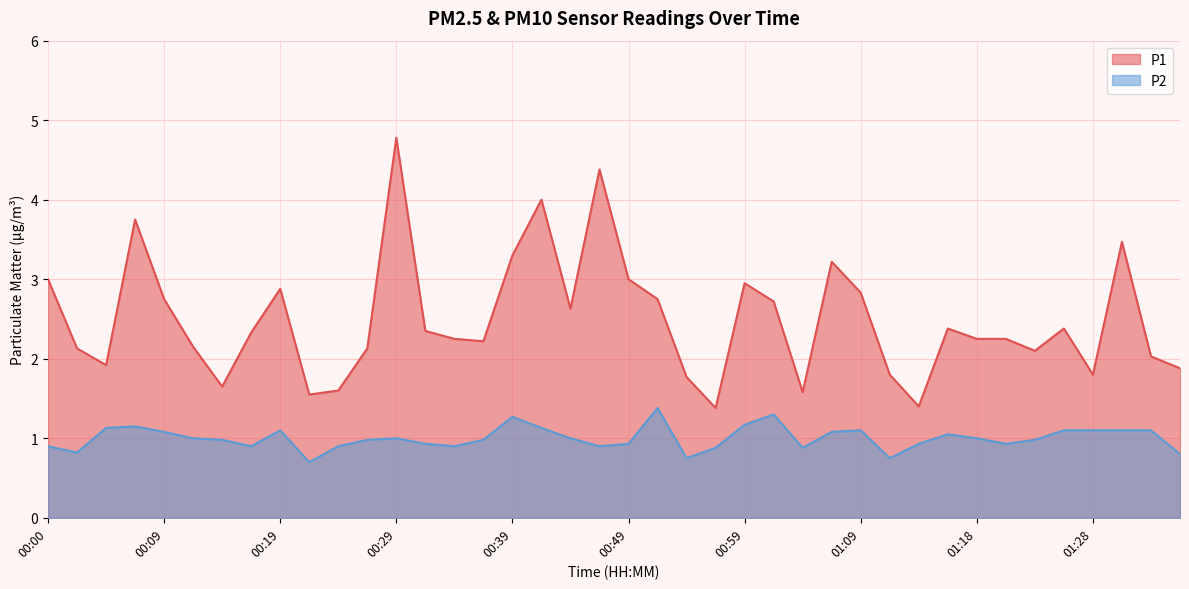

Reading right to left, list all the values displayed in this chart.

P1: 1.9	2.0	3.5	1.8	2.4	2.1	2.2	2.2	2.4	1.4	1.8	2.8	3.2	1.6	2.7	3.0	1.4	1.8	2.8	3.0	4.4	2.6	4.0	3.3	2.2	2.2	2.4	4.8	2.1	1.6	1.6	2.9	2.3	1.6	2.1	2.8	3.8	1.9	2.1	3.0
P2: 0.8	1.1	1.1	1.1	1.1	1.0	0.9	1.0	1.1	0.9	0.8	1.1	1.1	0.9	1.3	1.2	0.9	0.8	1.4	0.9	0.9	1.0	1.1	1.3	1.0	0.9	0.9	1.0	1.0	0.9	0.7	1.1	0.9	1.0	1.0	1.1	1.1	1.1	0.8	0.9